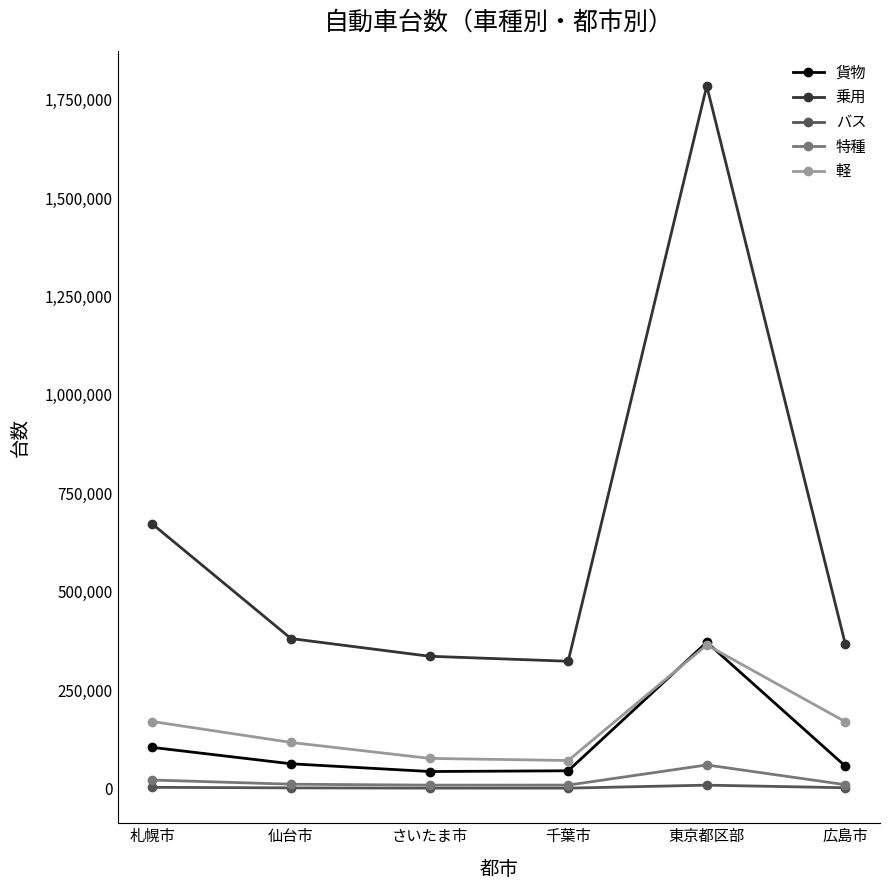

True or false: 貨物 has a value of 188486 at 東京都区部.

False